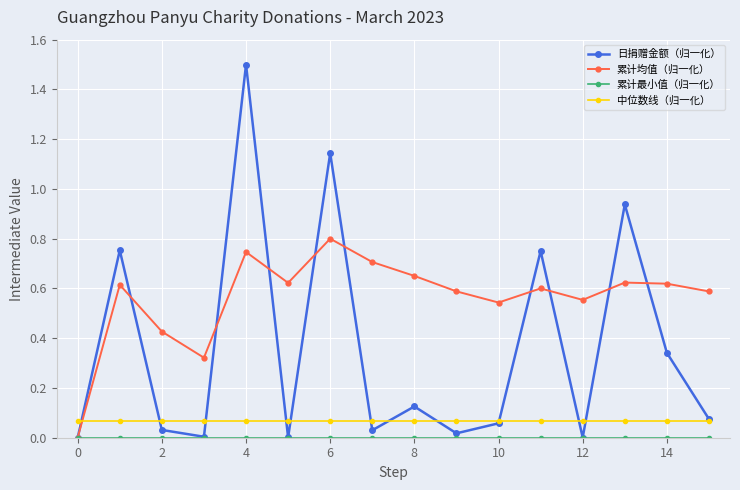

In 日捐赠金额（归一化）, how many points are higher than both neighbors (excluding endpoints)?

6